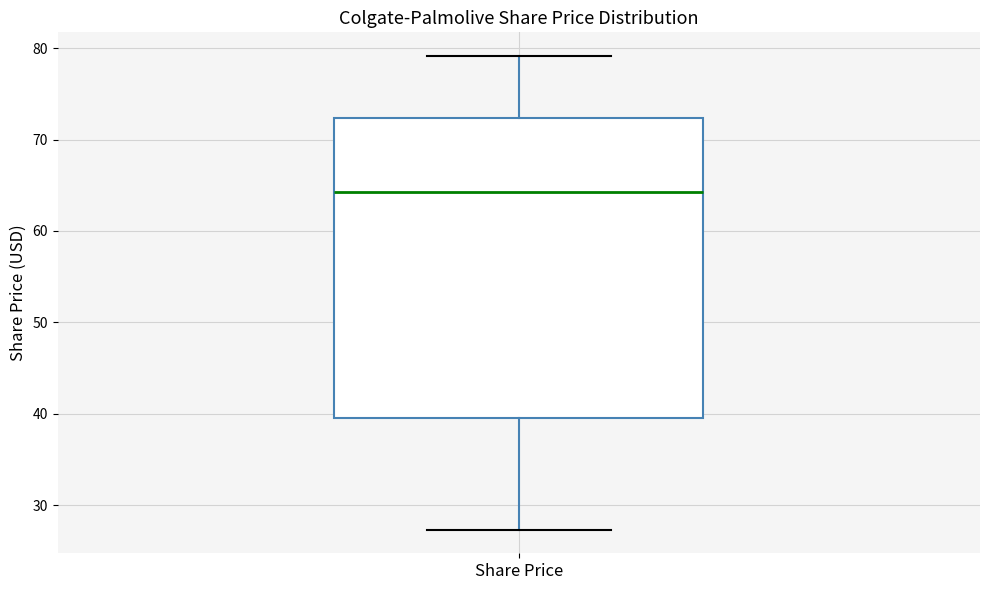

Where does the lower whisker of the box for Share Price end on the y-axis? The values are not printed on the chart, so give them approximately, as read against the axis.

27